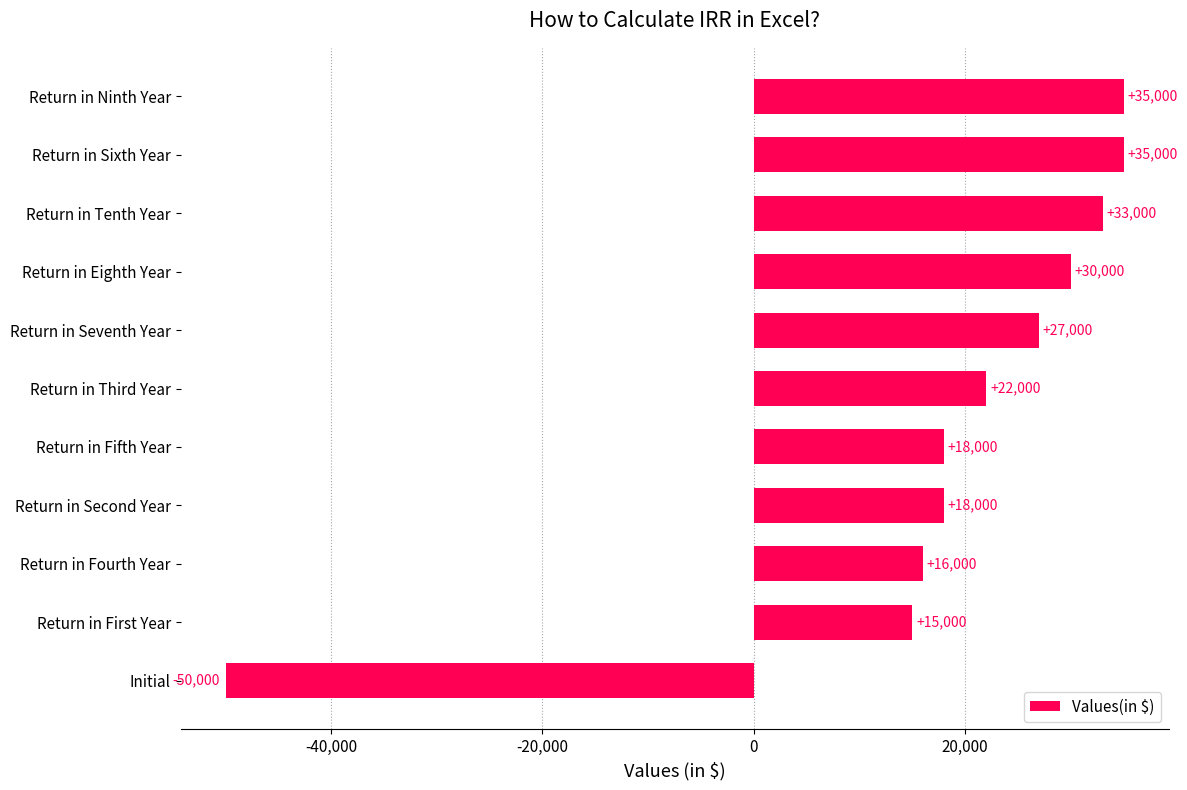

Which category has the lowest value across all series?

Initial